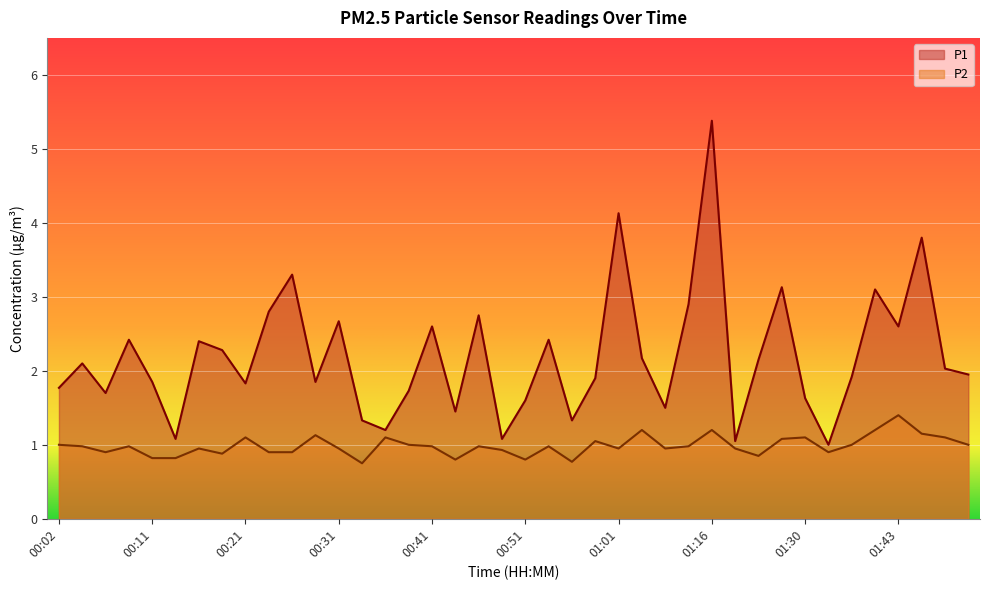

True or false: P2 and P1 intersect in this chart.

False